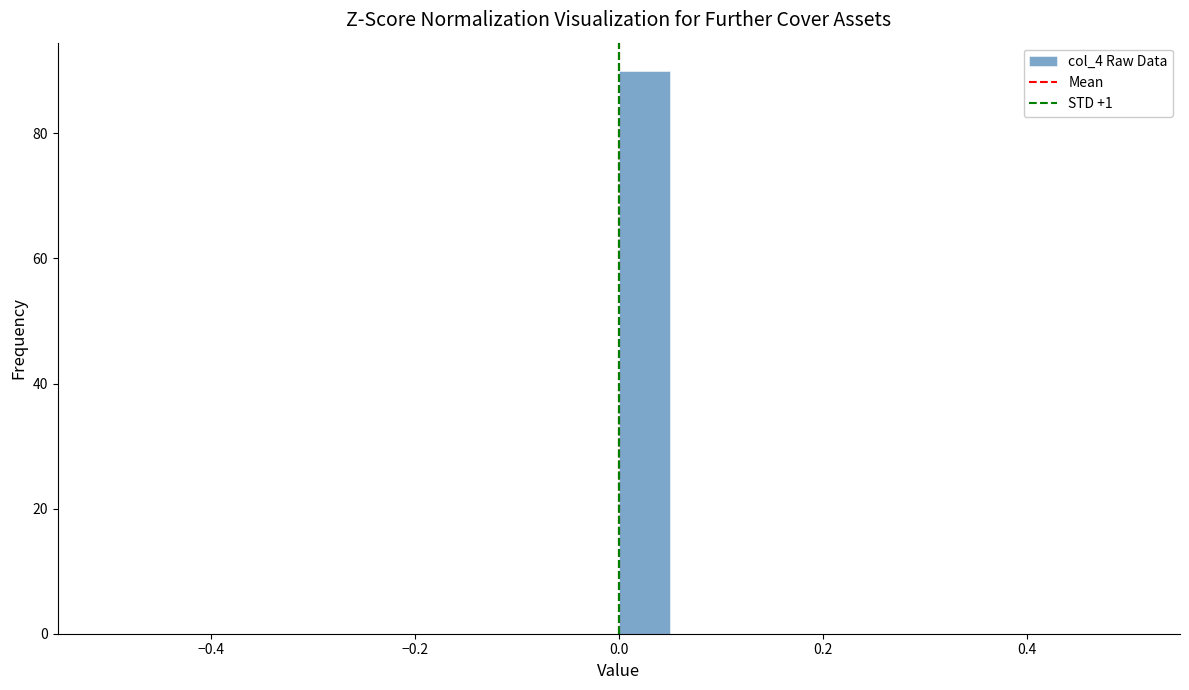

Read against the x-axis, roughly where is the centre of the tallest bar?

0.02